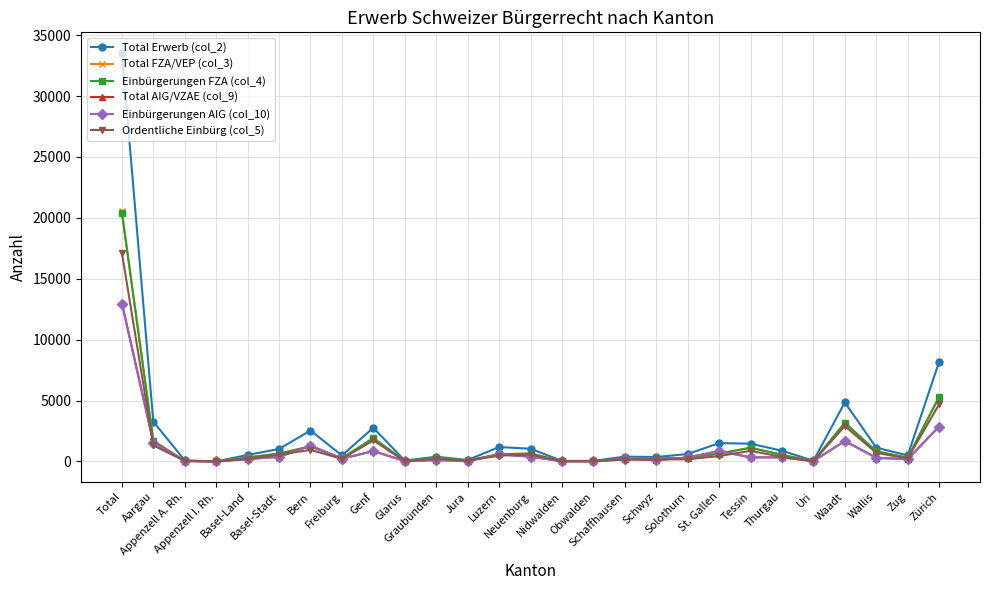

Where is Ordentliche Einbürg (col_5) nearest to the value 8567?

Zürich